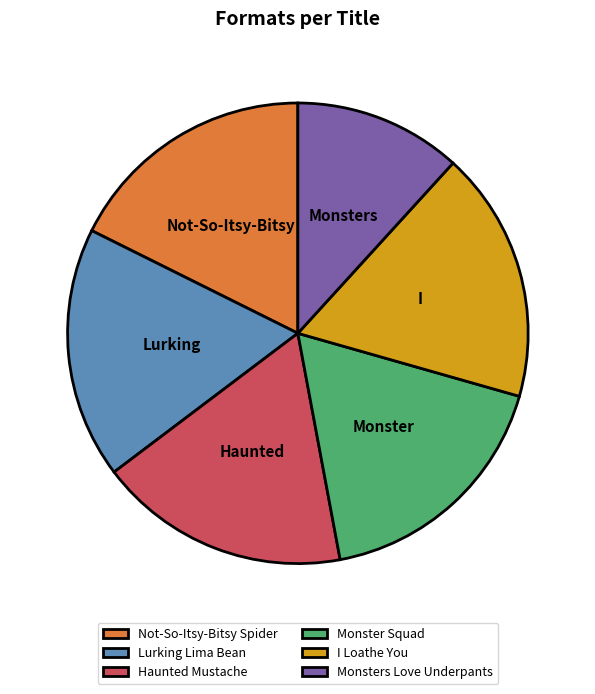

The Lurking Lima Bean slice represents 4% of the pie. True or false?

False